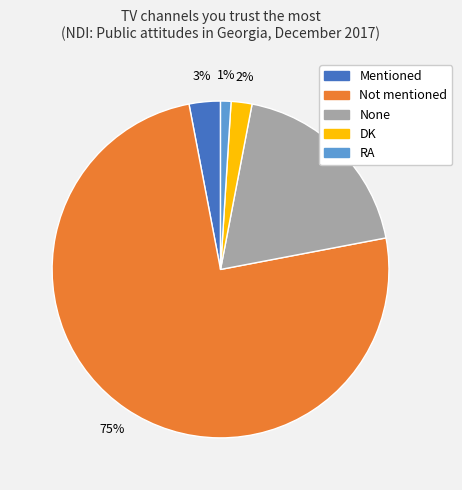

What is the largest slice in the pie chart?

Not mentioned